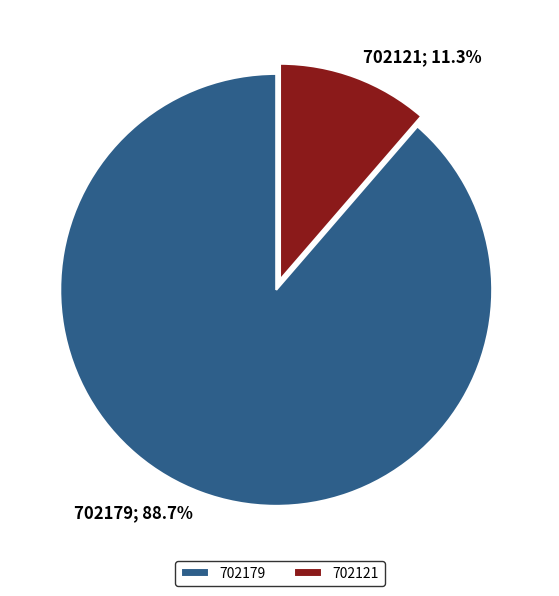

Which has a higher value, 702179 or 702121?

702179